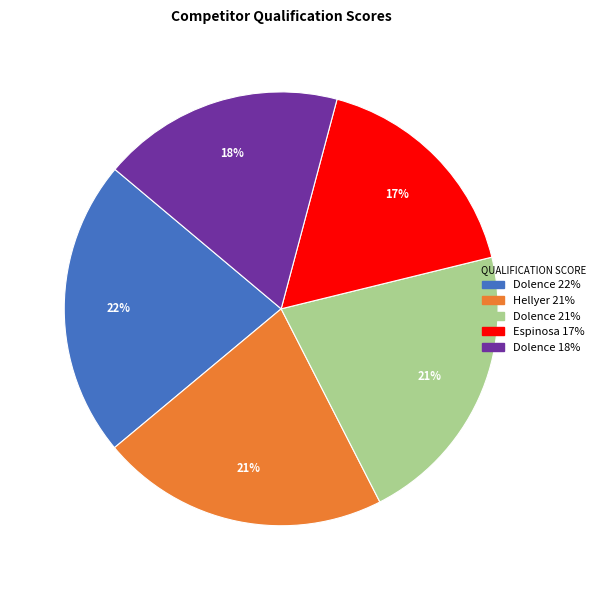

Is there any slice that represents more than half of the pie?

No